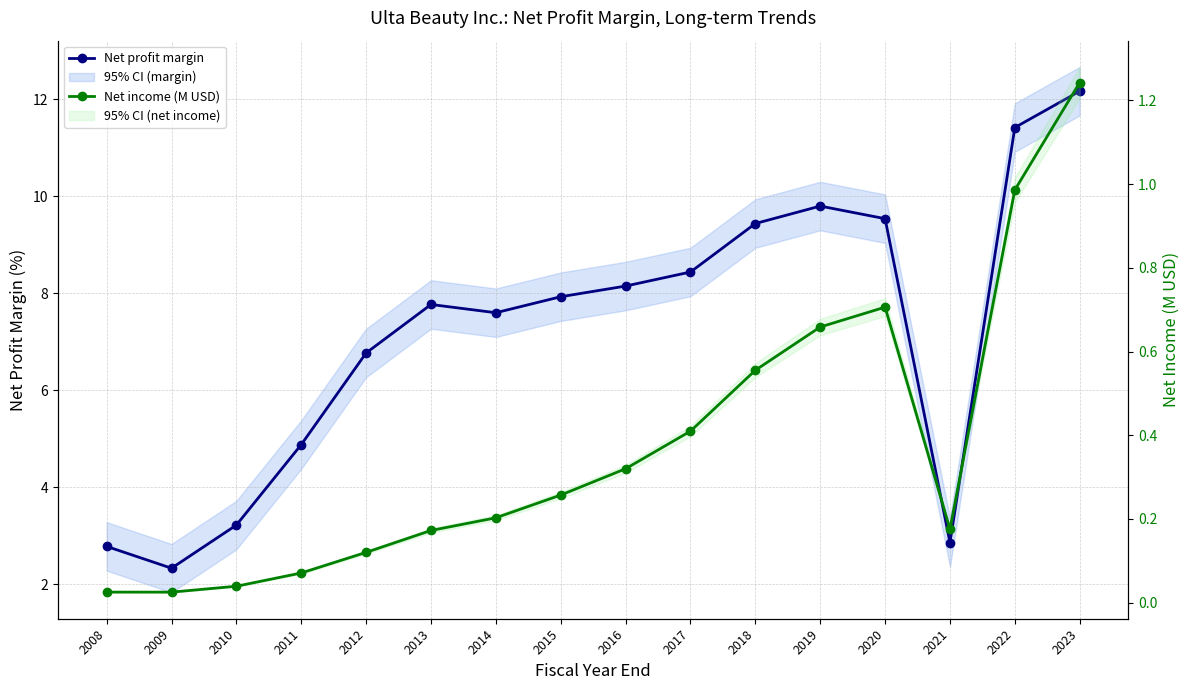

What is the approximate value of Net income (M USD) at 2013?

0.2